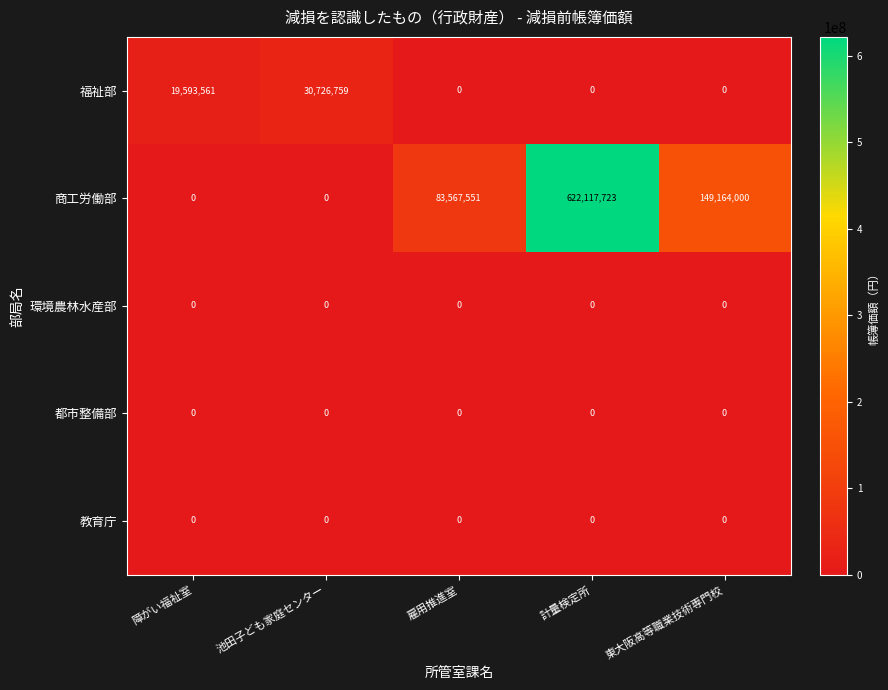

True or false: 商工労働部 has a value of 83567551 at 雇用推進室.

True